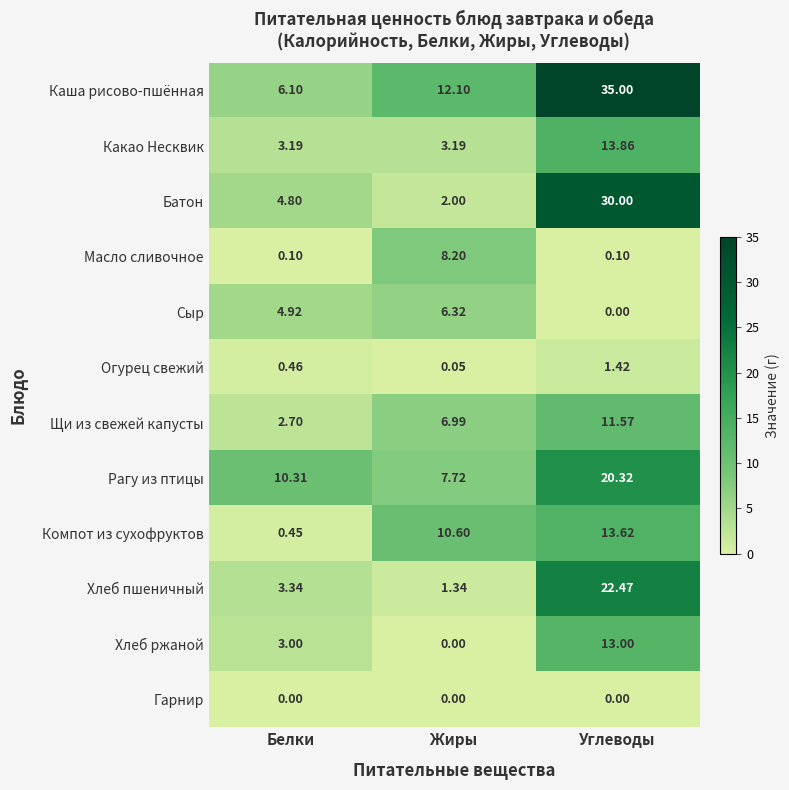

Which label corresponds to the largest value in the chart?

Углеводы